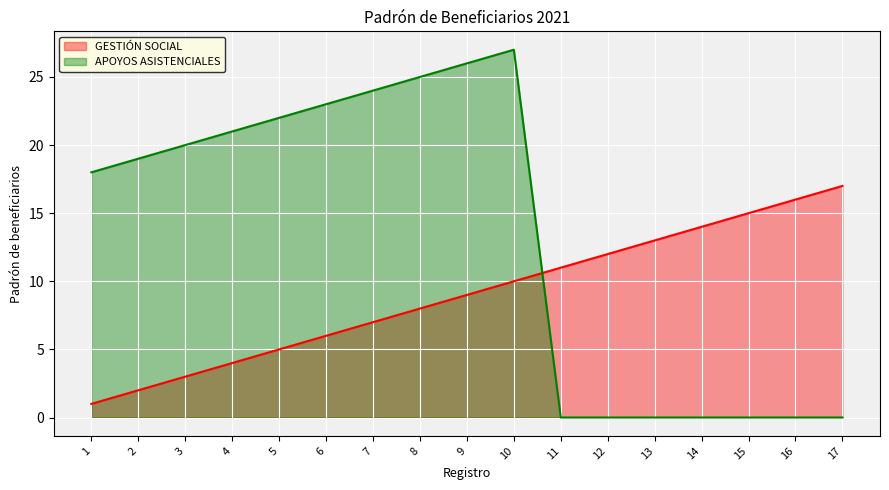

What value does the GESTIÓN SOCIAL series have at 9?

9